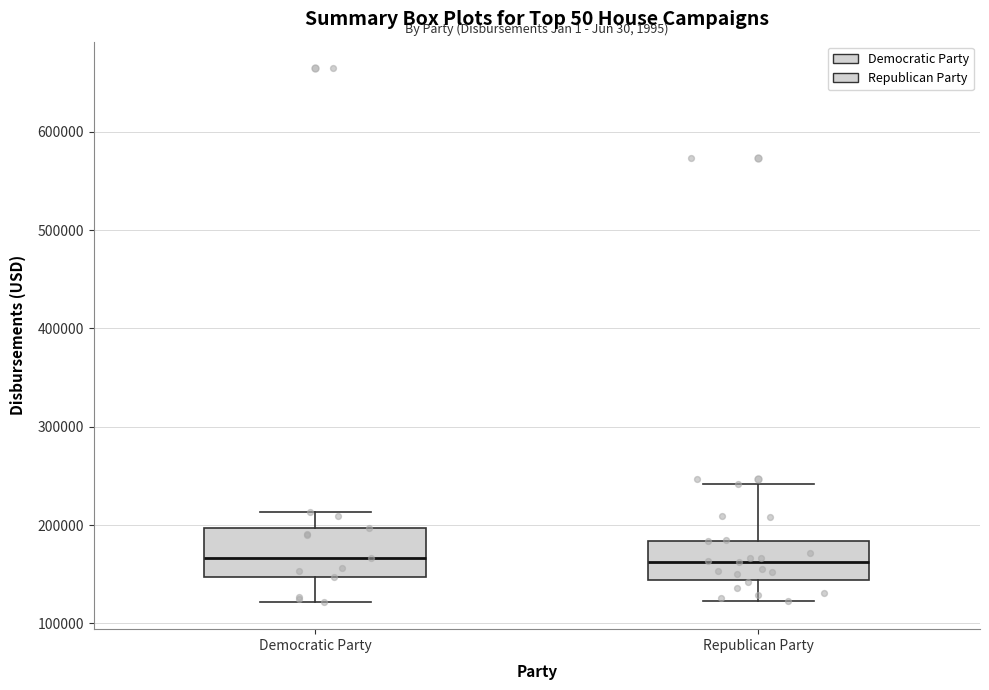

Reading left to right, transcribe this box plot: for each box, give where its median line is, the range the box spans, and where its two whiskers end, as read against the y-axis. The values are not printed on the chart, so give them approximately, as read against the axis.

Democratic Party: median 170000, box 150000 to 200000, whiskers 120000 to 210000
Republican Party: median 160000, box 140000 to 180000, whiskers 120000 to 240000